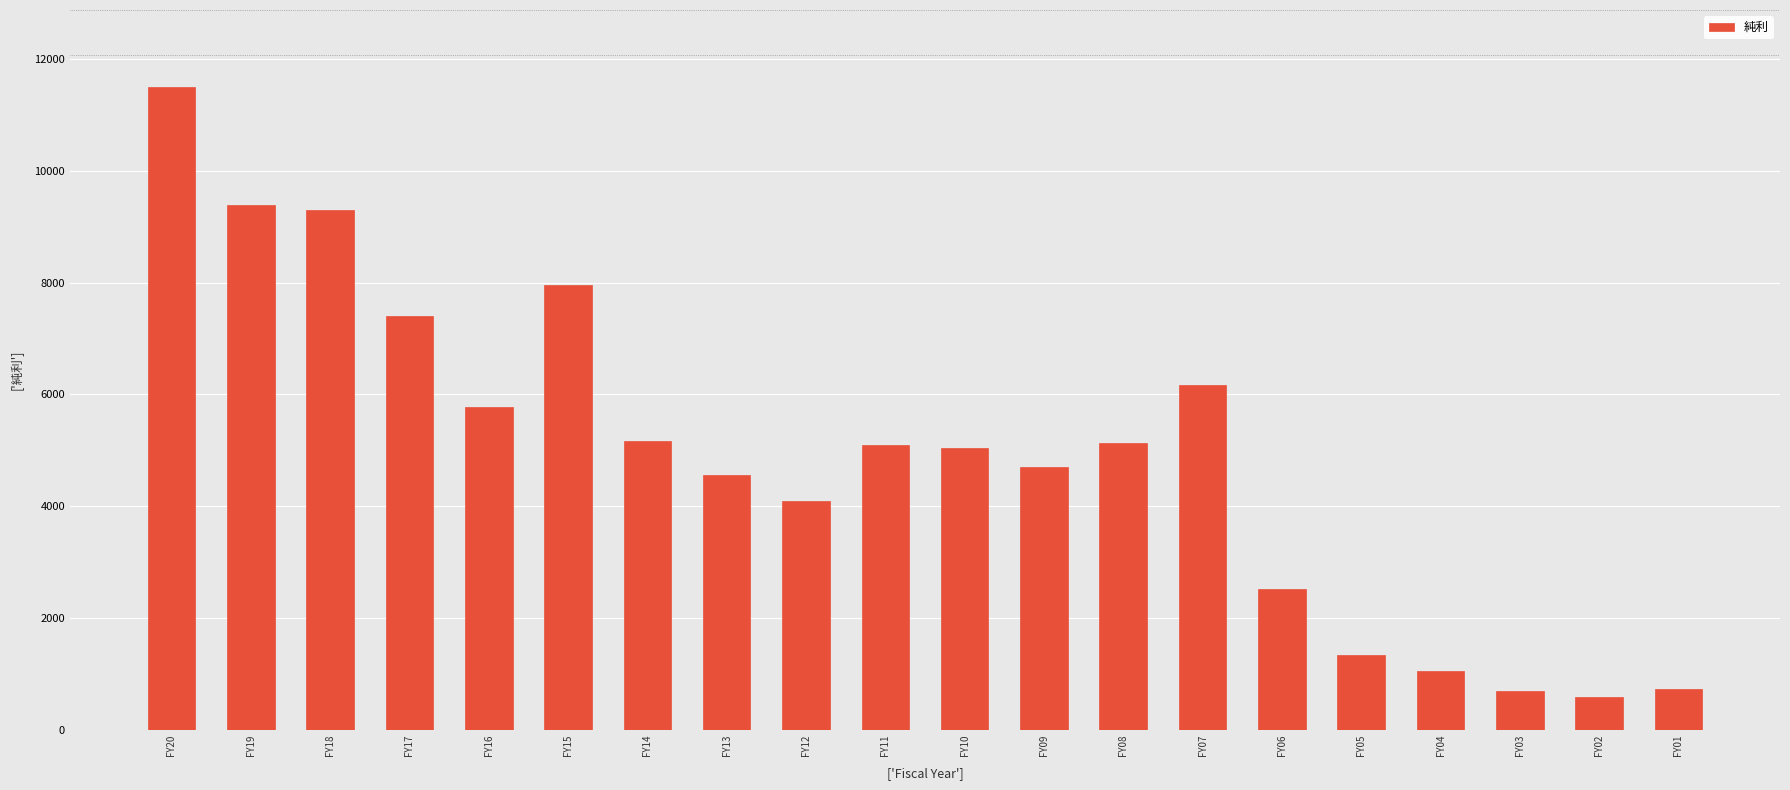

Is it true that the value at FY07 is 8703?

False